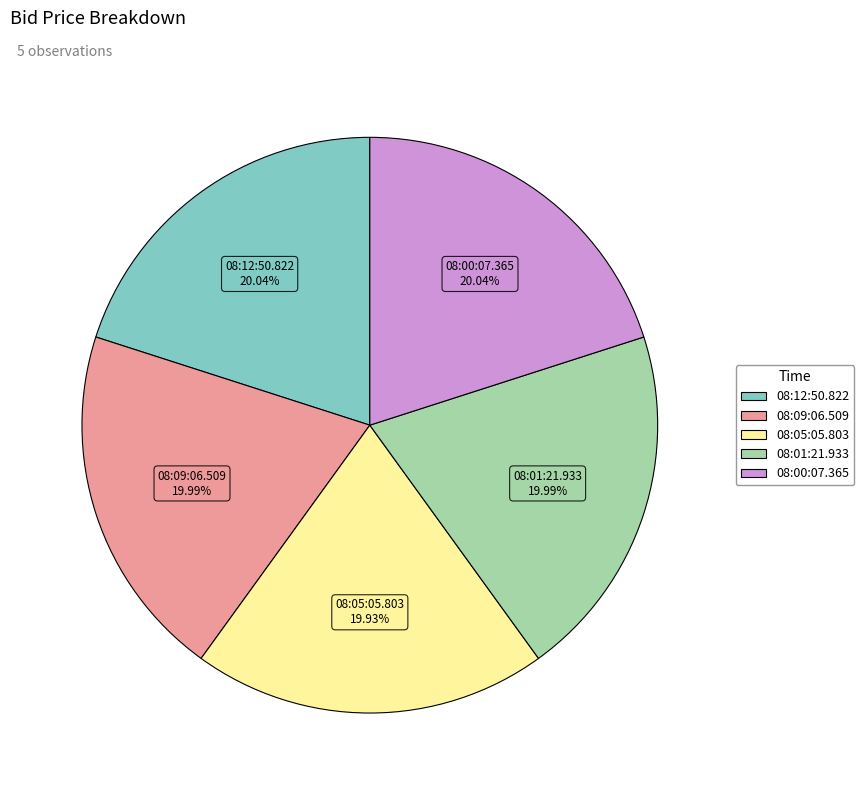

Is the sum of 08:05:05.803 and 08:09:06.509 greater than half?

No